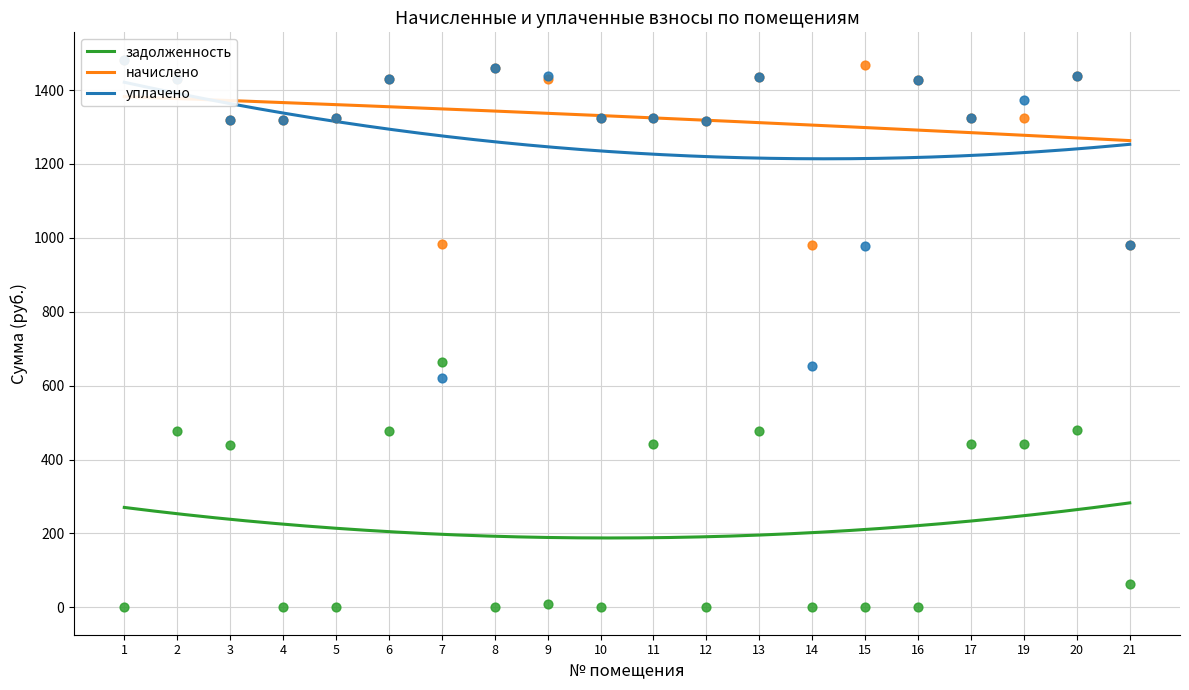

Which series contains the lowest Y value?

задолженность